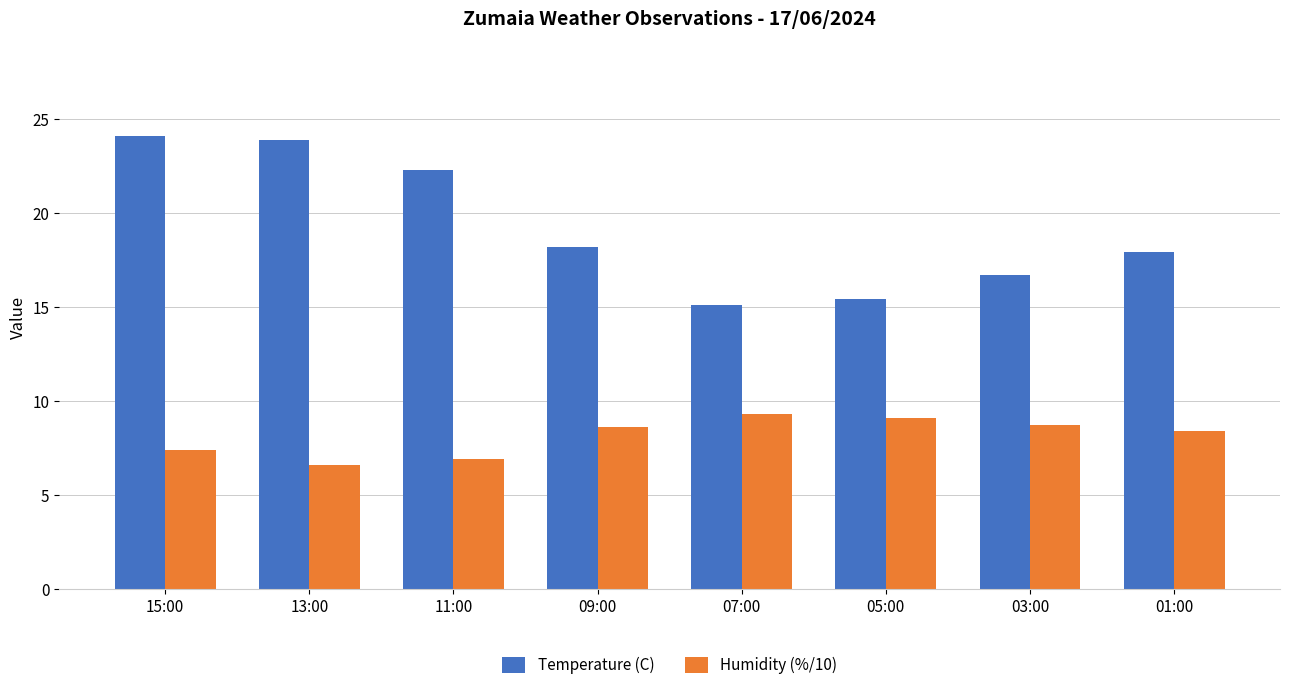

What is the highest value of the Temperature (C) series?

24.1